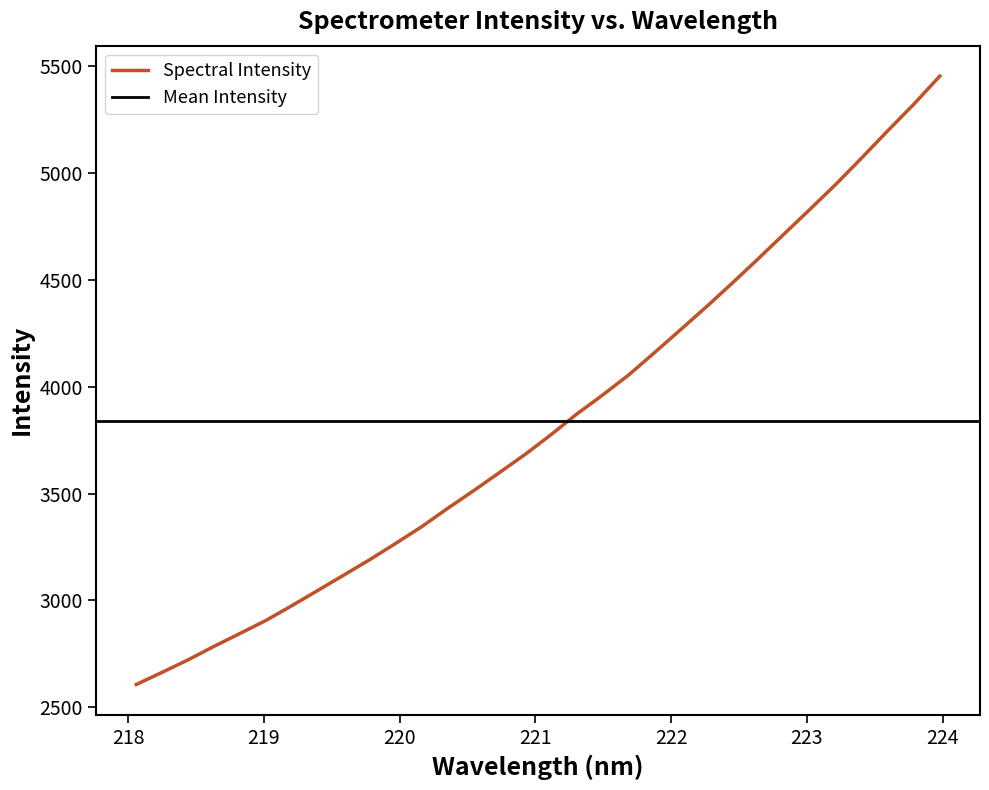

What is the minimum value for Spectral Intensity?

2606.7